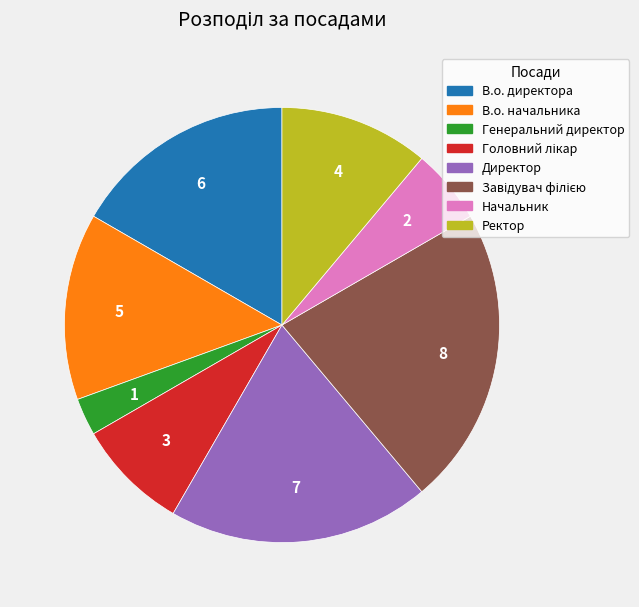

How many slices are in this pie chart?

8